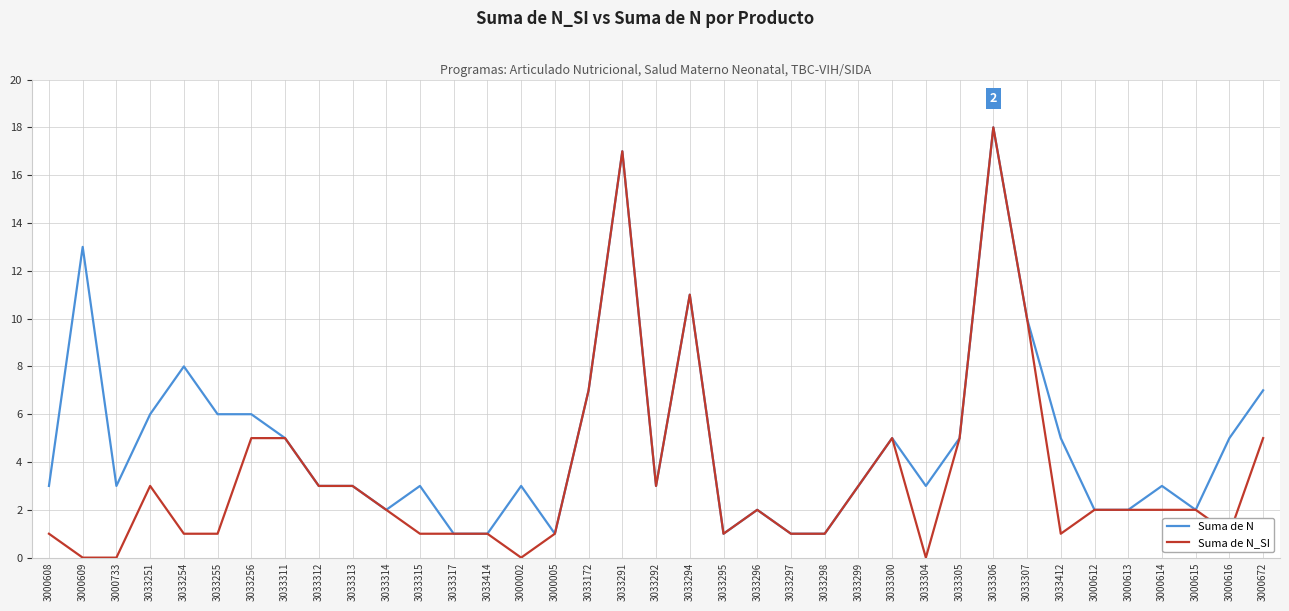

What is the difference between the Suma de N_SI values at 3033306 and 3033315?

17